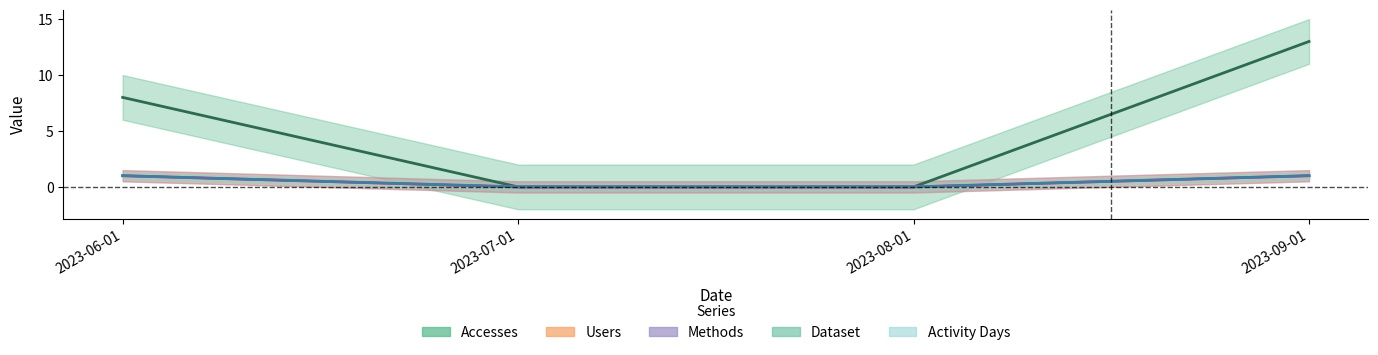

Reading left to right, list all the values displayed in this chart.

Accesses: 8	0	0	13
Users: 1	0	0	1
Methods: 1	0	0	1
Dataset: 1	0	0	1
Activity Days: 1	0	0	1